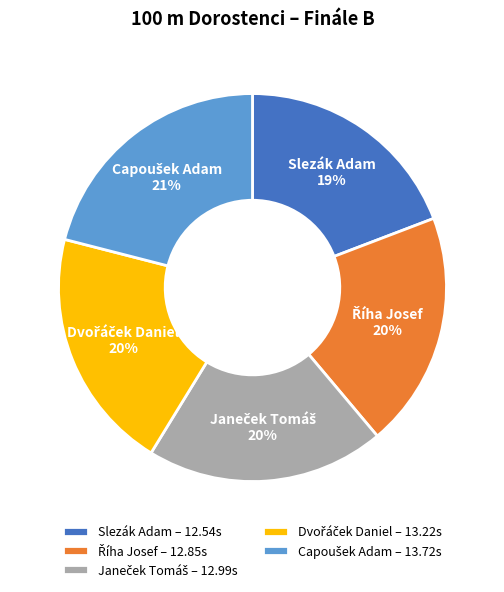

What percentage is the Slezák Adam slice, to the nearest percent?

19%